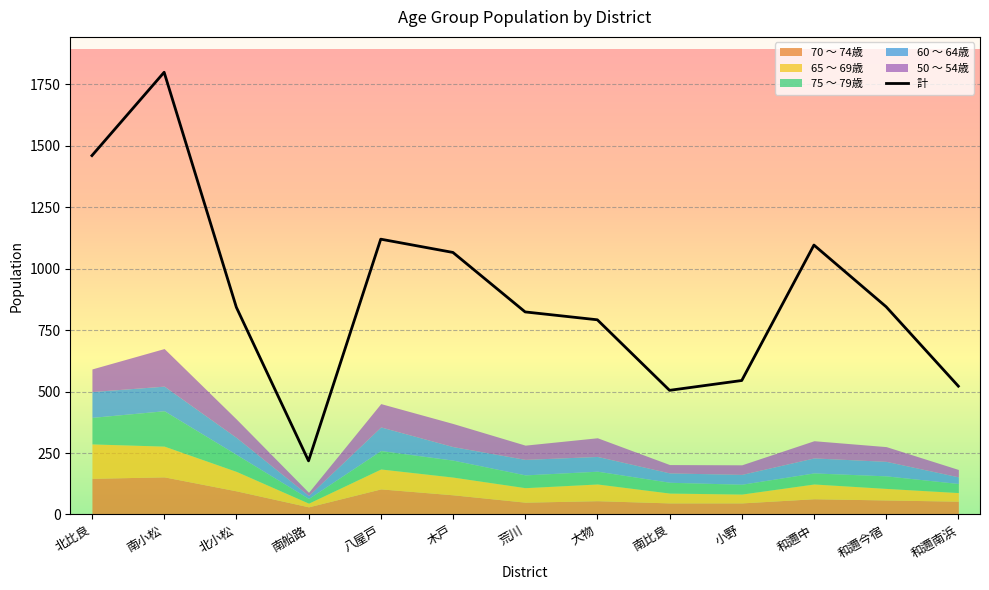

Count the number of categories in the chart.

13